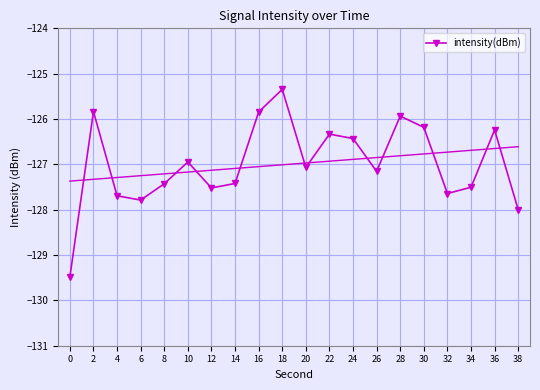

Is this an area chart (filled region under the line)?

No